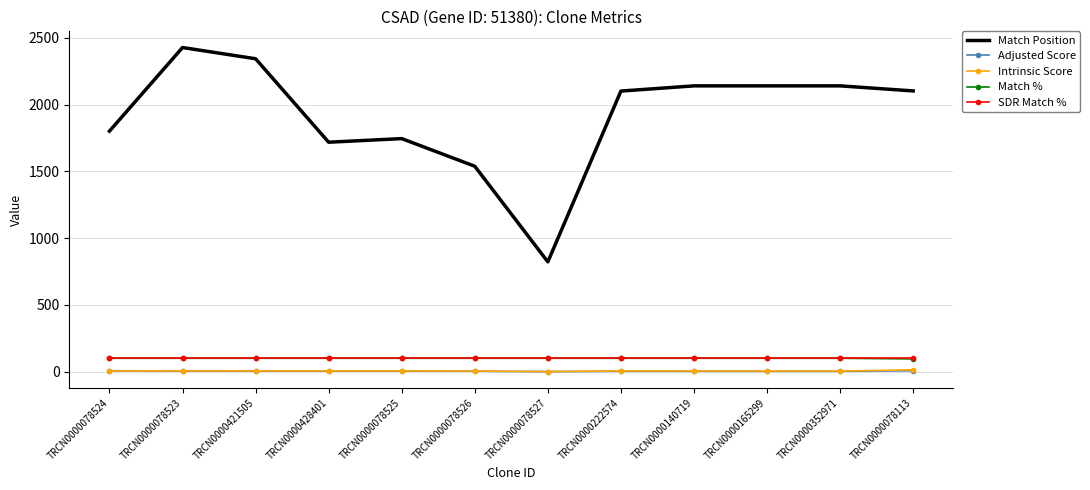

True or false: Match Position and SDR Match % intersect in this chart.

False